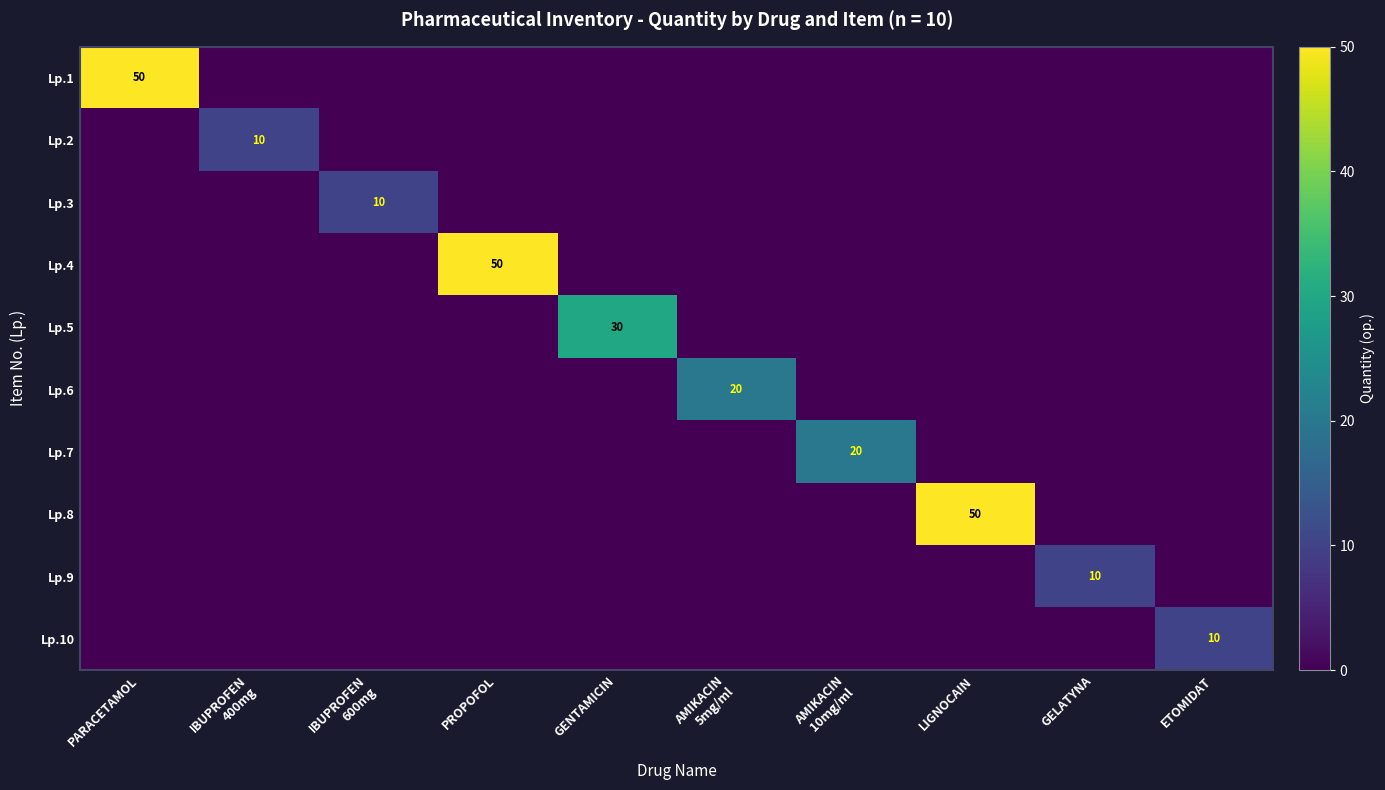

At how many categories does at least one series exceed 29?

4